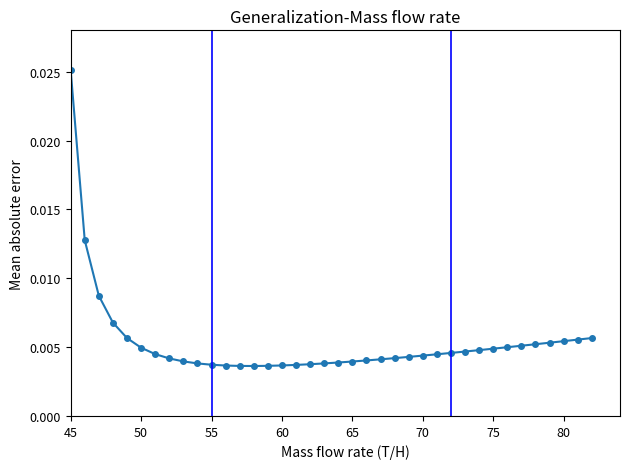

Which category has the highest value across all series?

45